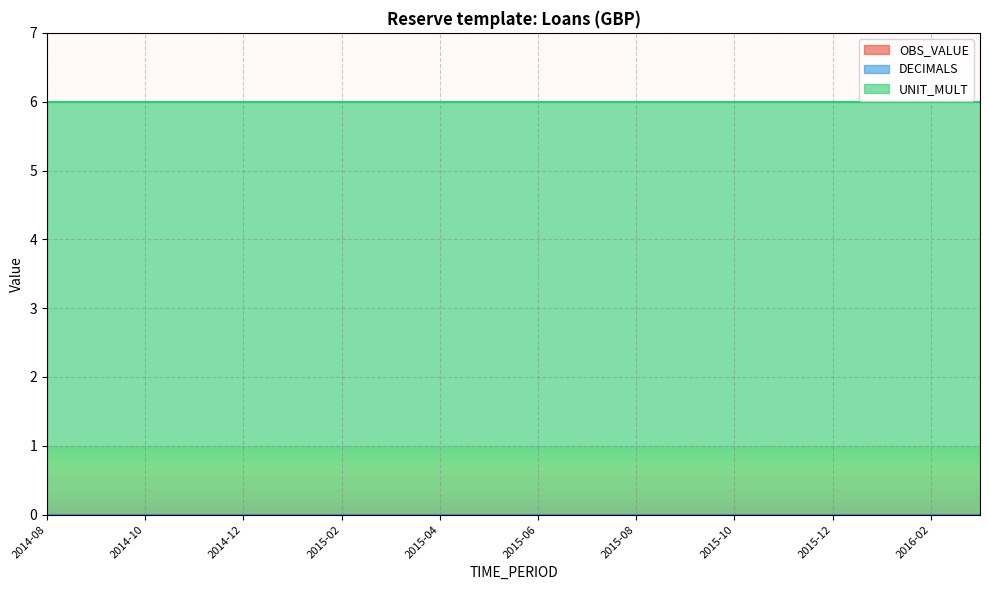

Reading right to left, list all the values displayed in this chart.

OBS_VALUE: 0	0	0	0	0	0	0	0	0	0	0	0	0	0	0	0	0	0	0	0
DECIMALS: 0	0	0	0	0	0	0	0	0	0	0	0	0	0	0	0	0	0	0	0
UNIT_MULT: 6	6	6	6	6	6	6	6	6	6	6	6	6	6	6	6	6	6	6	6